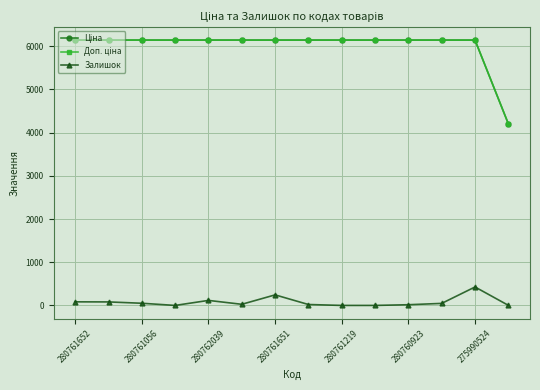

At how many categories does at least one series exceed 5789?

13